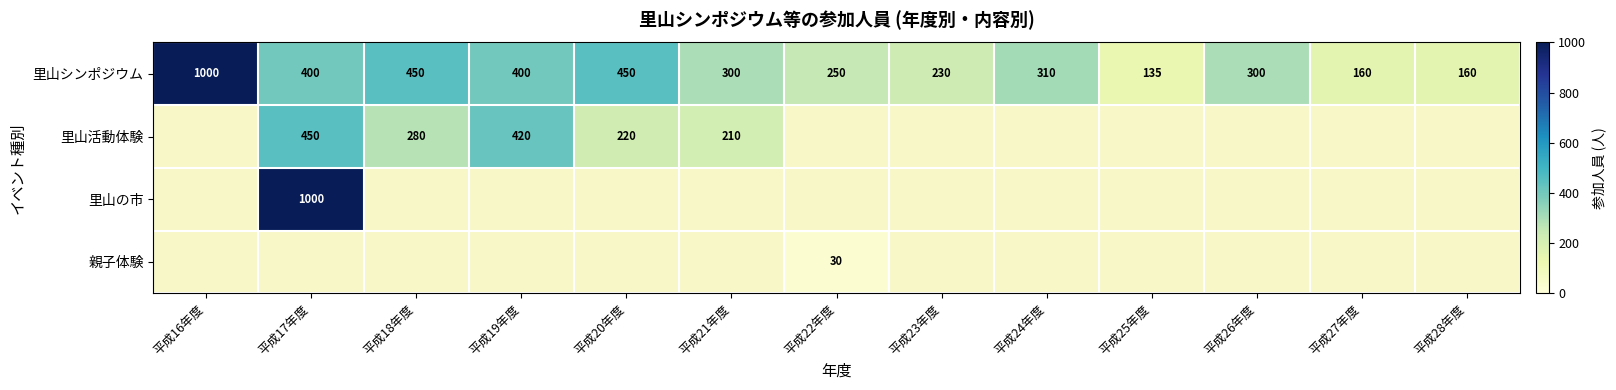

What is the sum of all 里山シンポジウム values?

4545